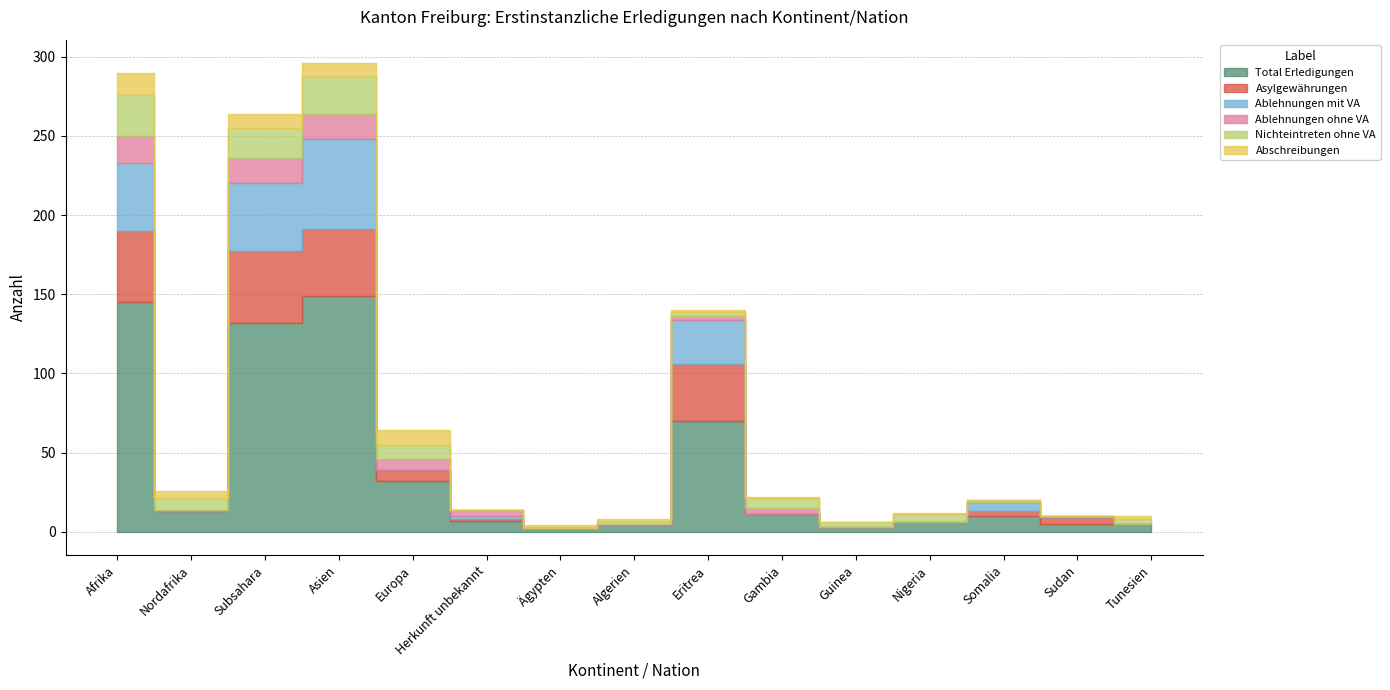

What is the spread (max minus min) of values at Afrika?

131